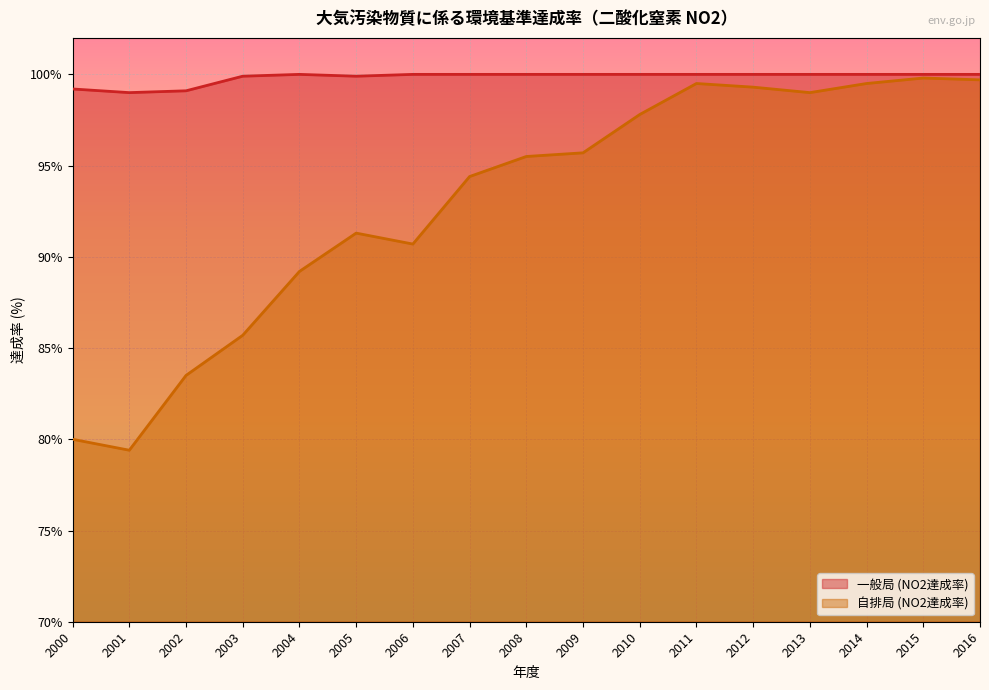

True or false: 自排局 (NO2達成率) has a value of 17.2 at 2002.

False